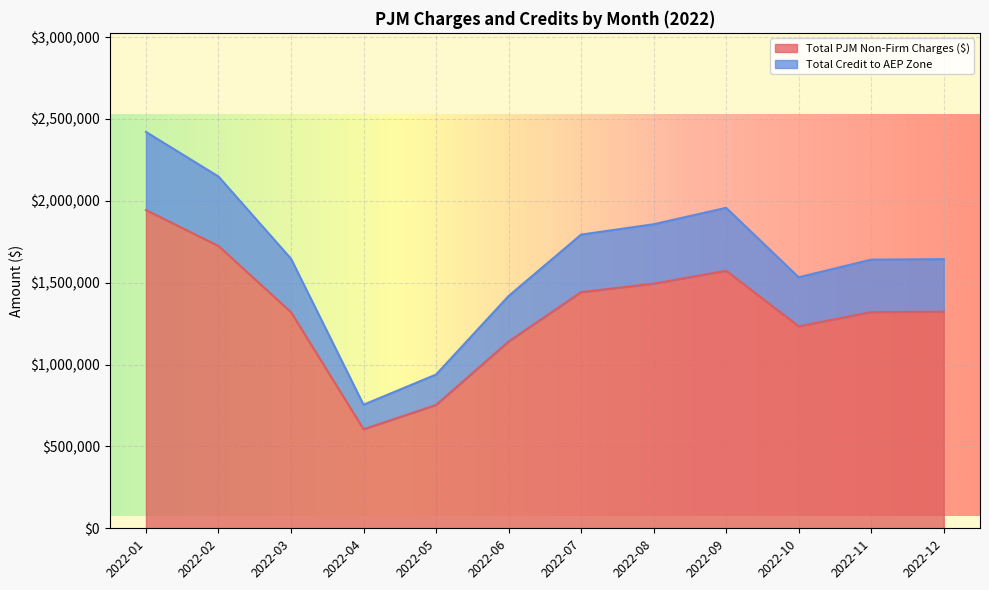

How many categories are shown in the chart?

12